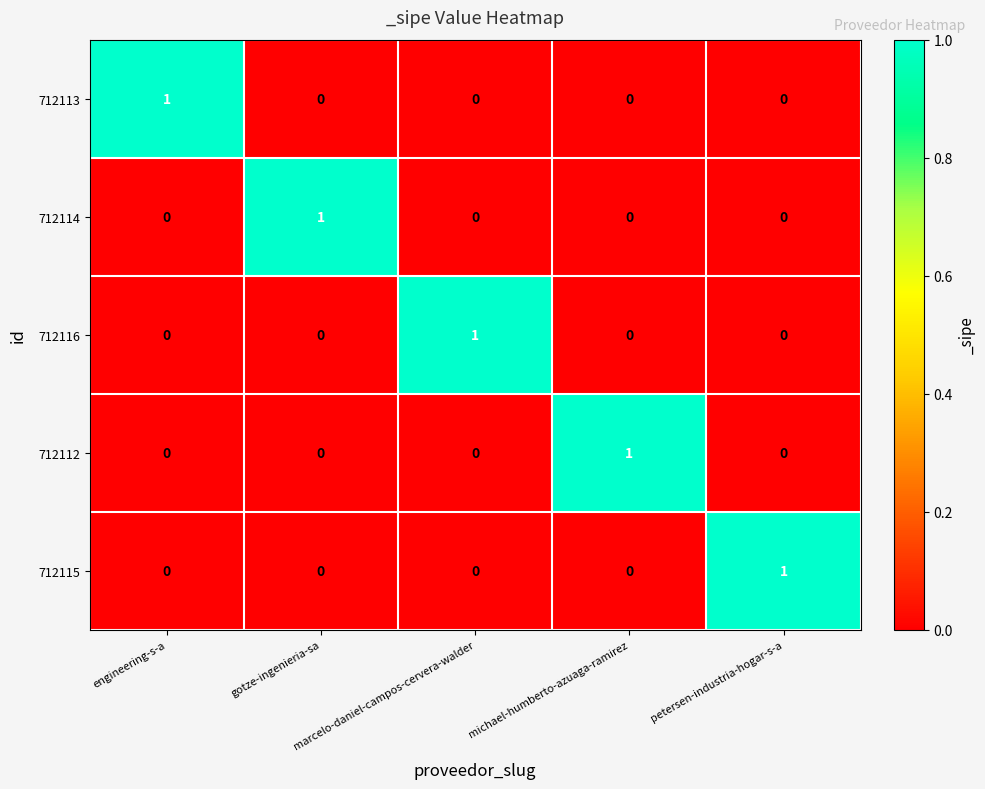

At how many categories does at least one series exceed 0?

5